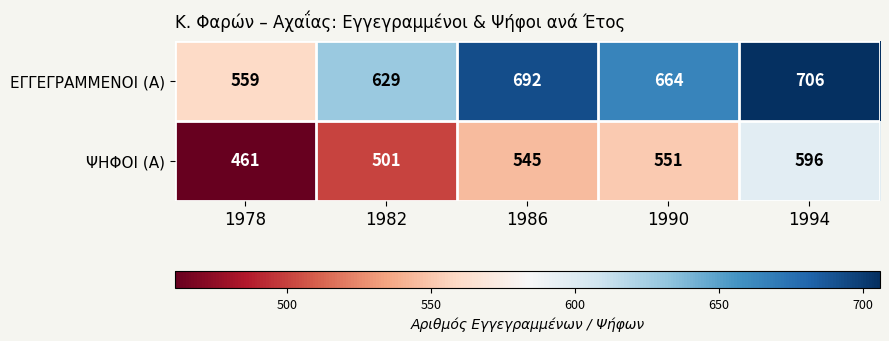

At which label does ΕΓΓΕΓΡΑΜΜΕΝΟΙ (Α) first exceed 664?

1986